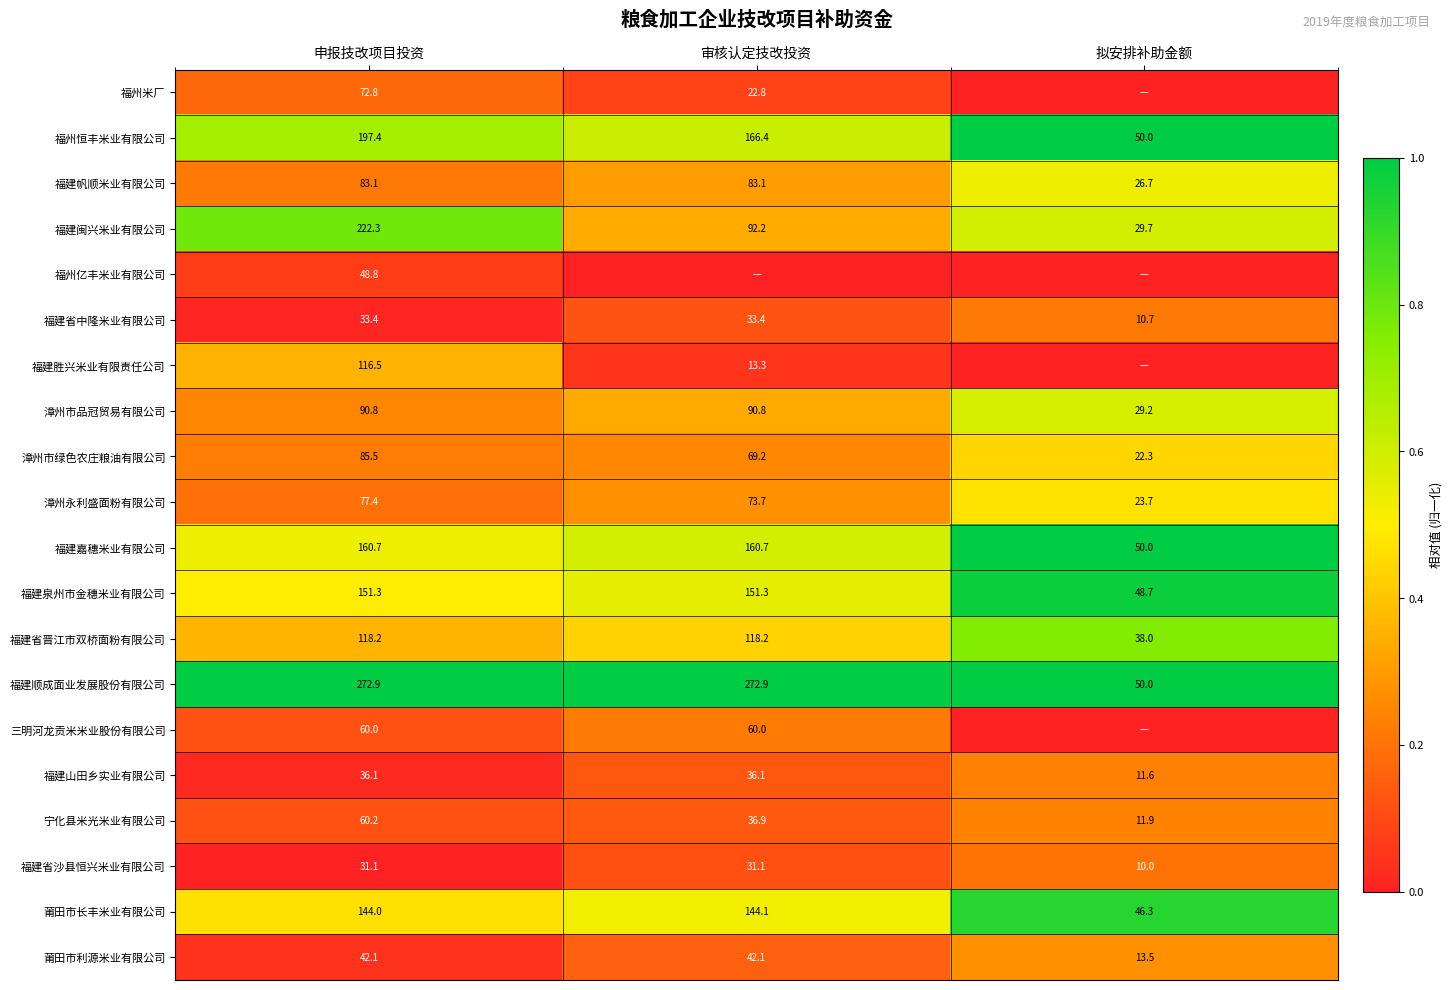

True or false: 漳州市绿色农庄粮油有限公司 has a value of 35.2 at 拟安排补助金额.

False